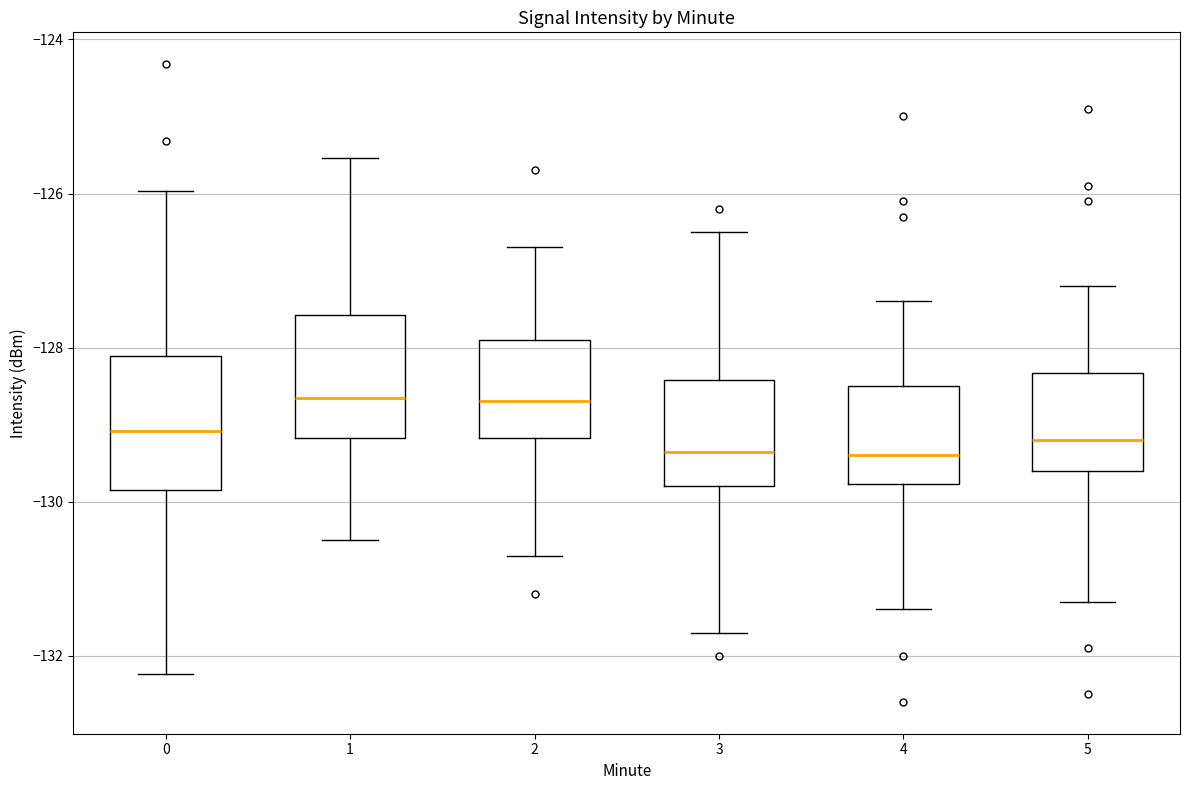

Where does the upper whisker of the box at x = 2 end on the y-axis? The values are not printed on the chart, so give them approximately, as read against the axis.

-126.6